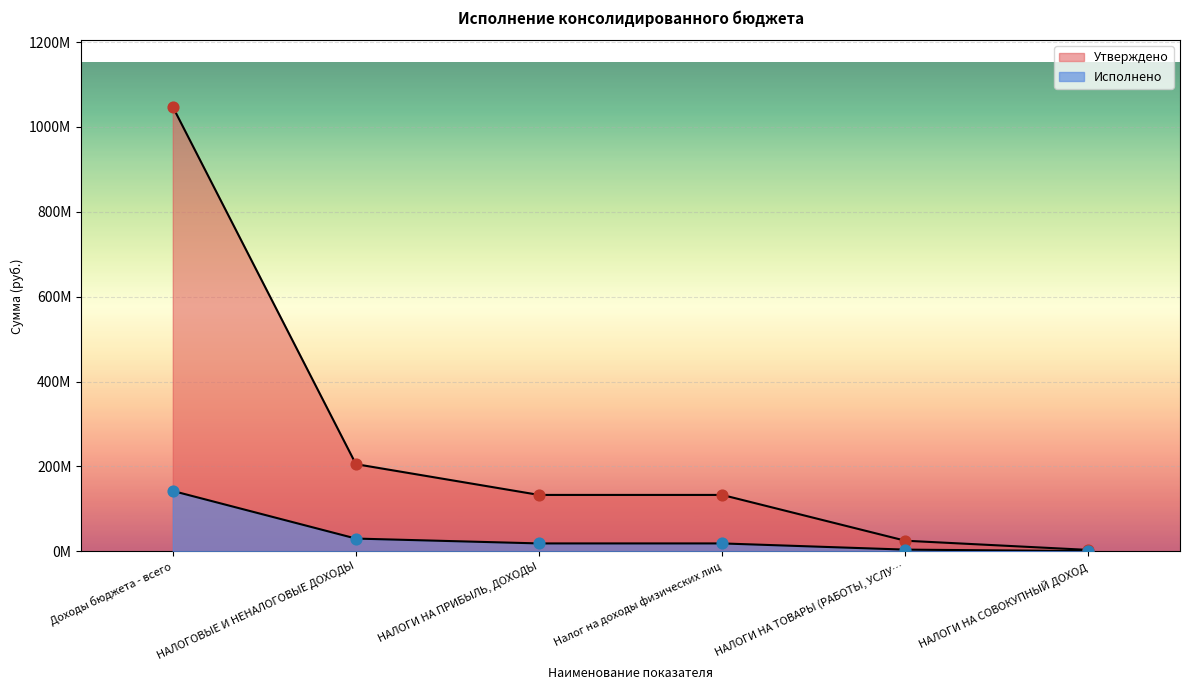

Which series has the widest spread of Y values?

Утверждено